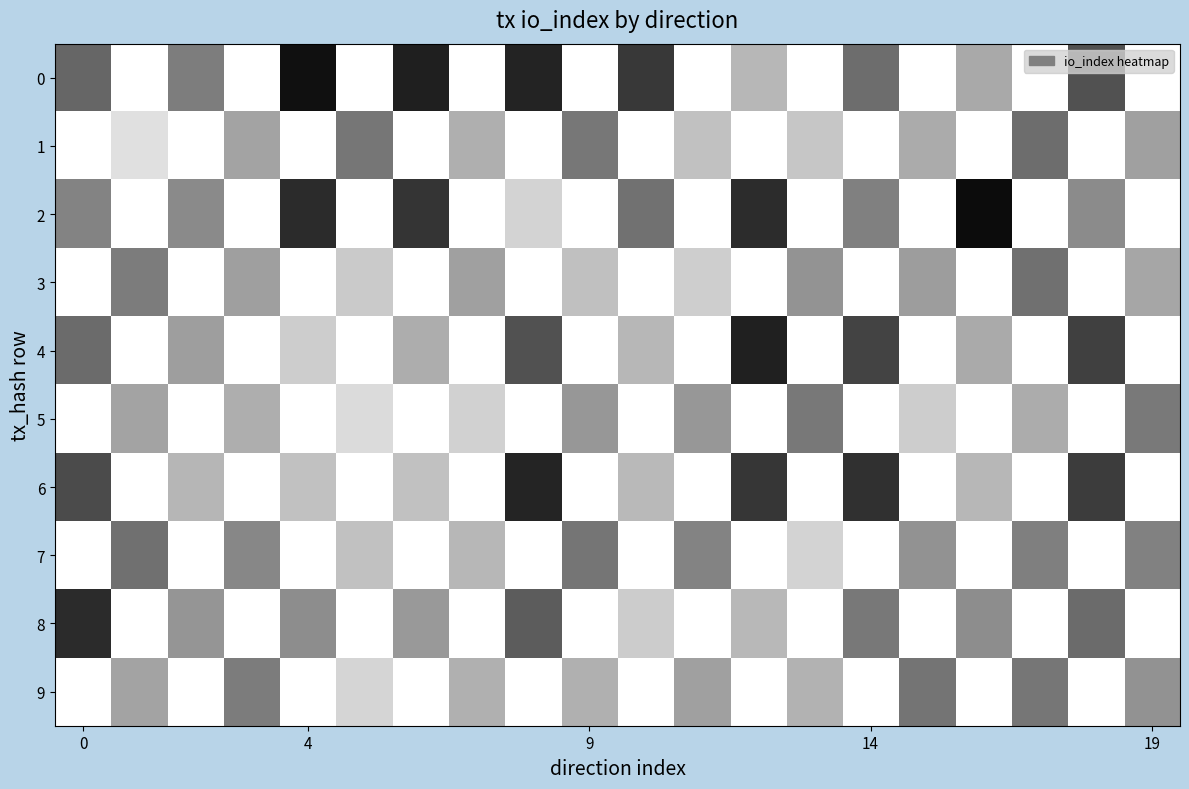

Which series has the widest spread of values?

row_2